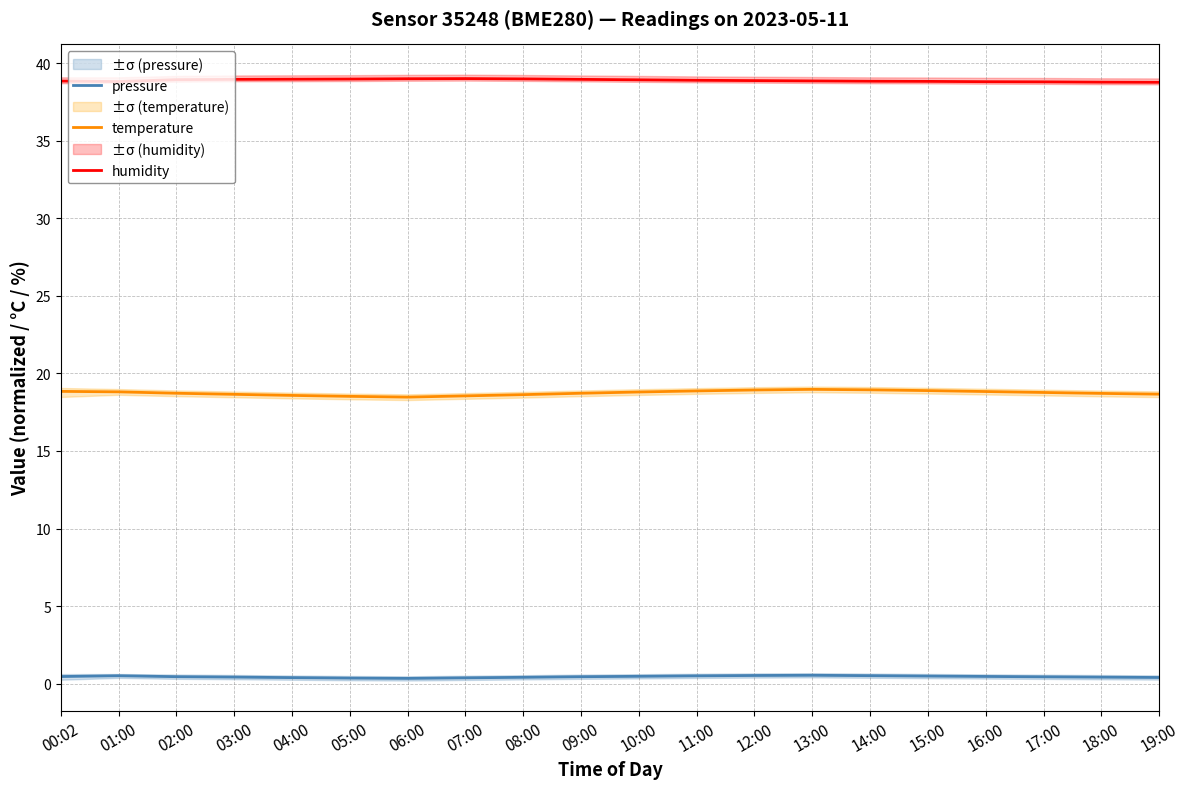

True or false: humidity has more than 2 points higher than both neighbors.

False